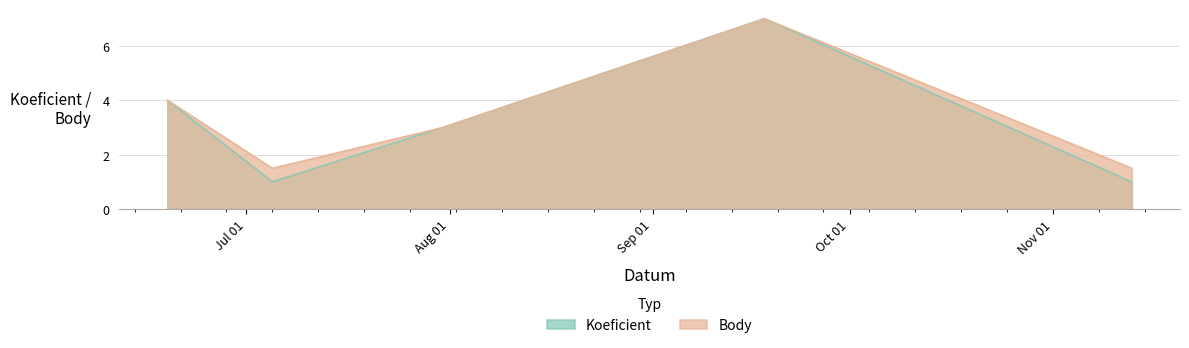

Read the Body value at 2021-06-19.

4.0